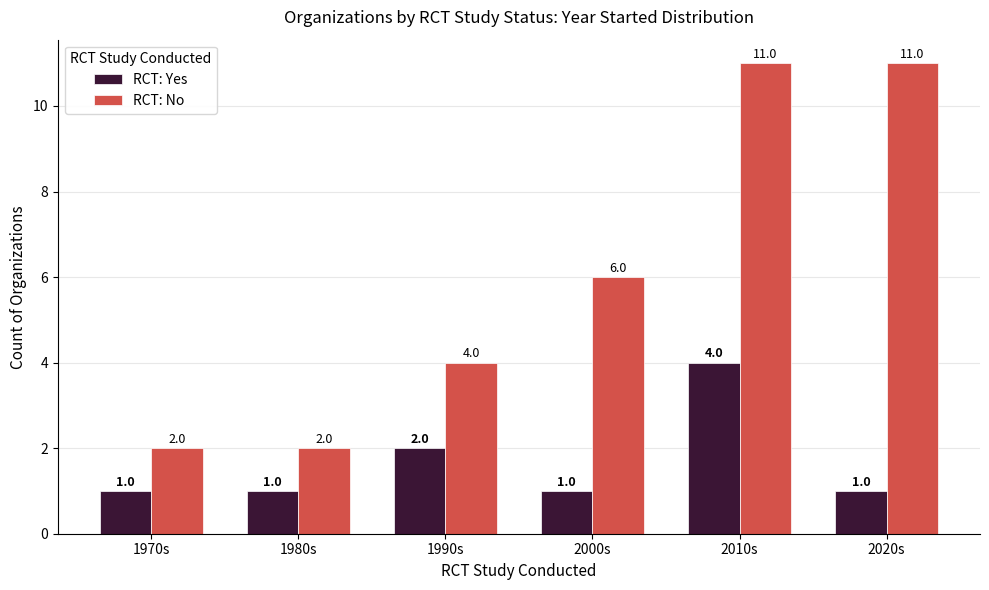

What is the spread (max minus min) of values at 2010s?

7